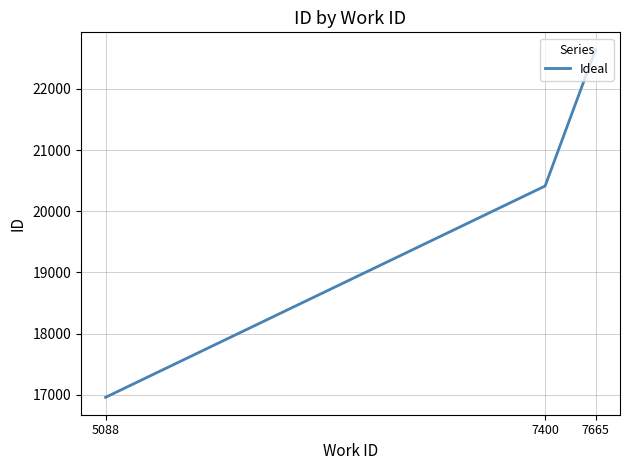

How many series are shown in this chart?

1